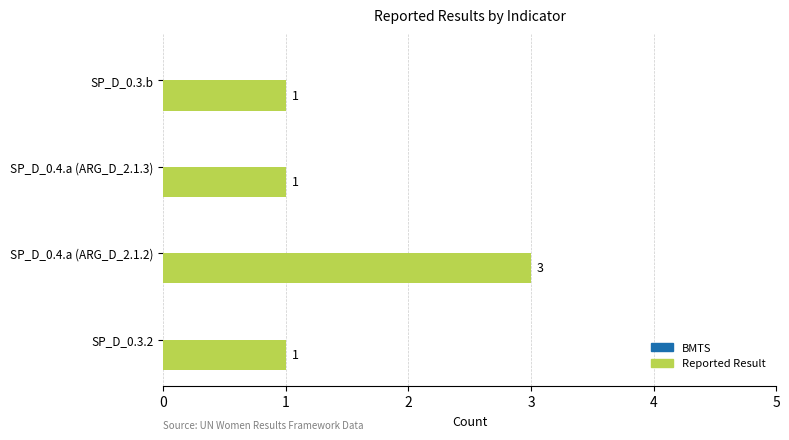

What is the approximate value at SP_D_0.4.a (ARG_D_2.1.2)?

3